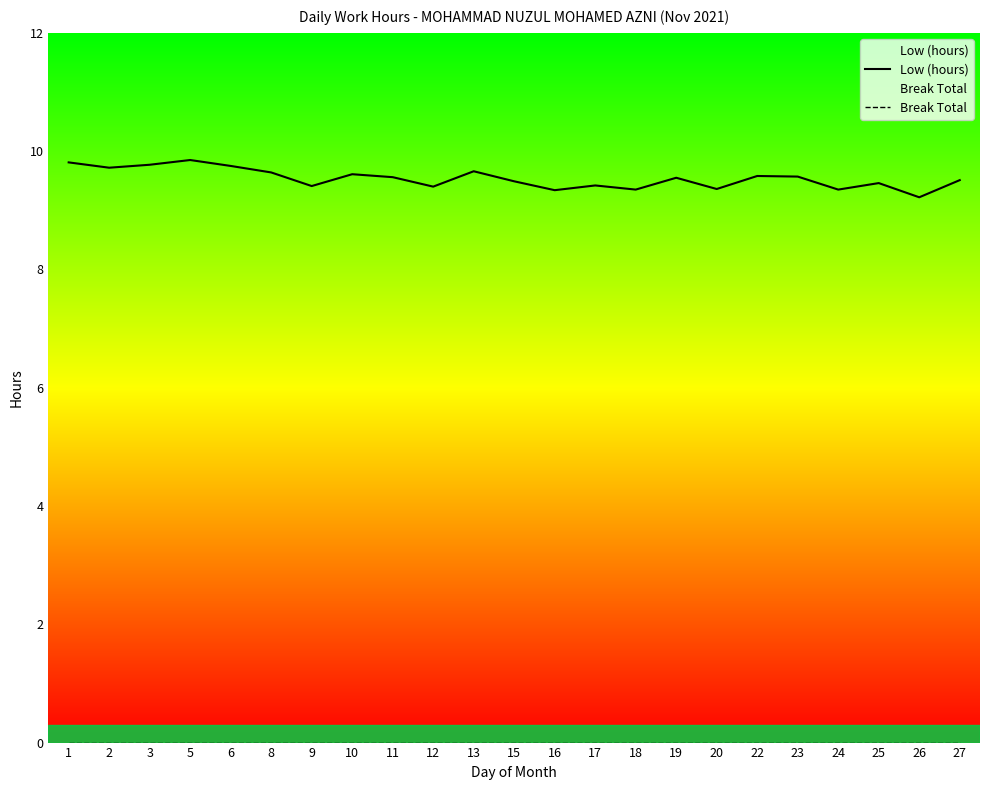

True or false: Low (hours) and Break Total intersect in this chart.

False